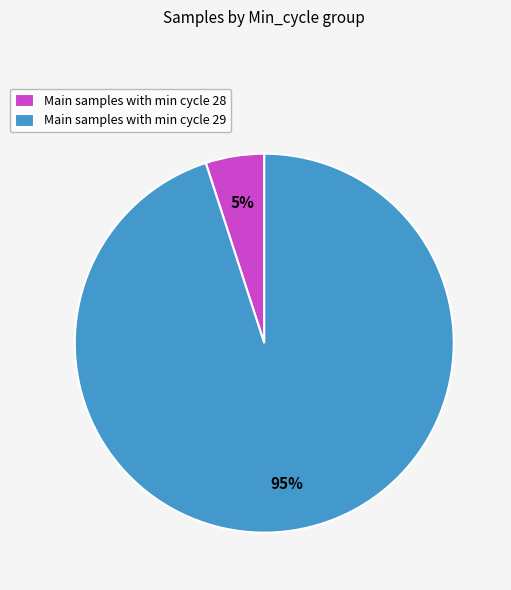

To the nearest percent, what portion does Main samples with min cycle 28 represent?

5%